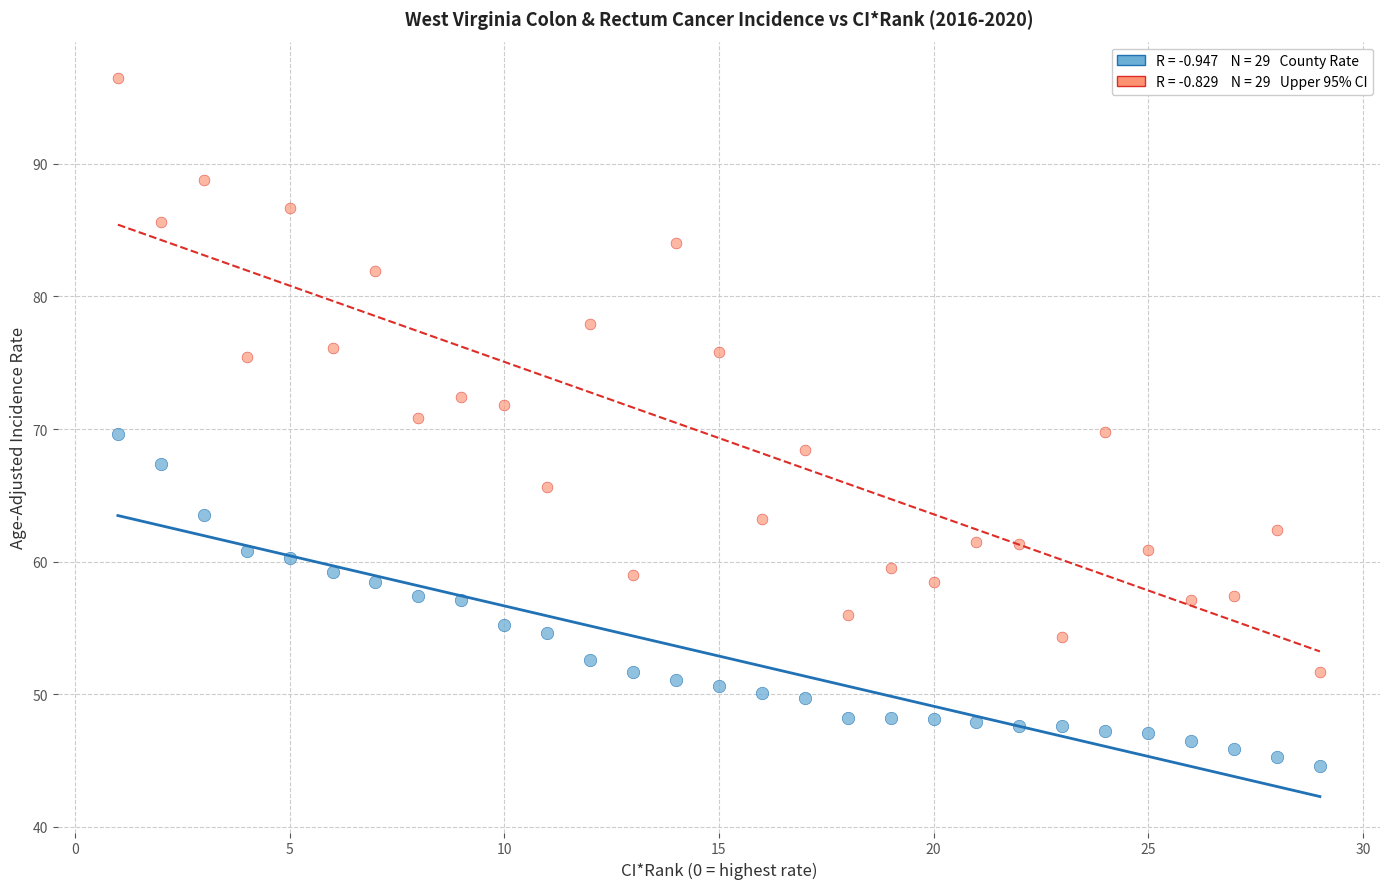

Across all data points, what is the range of Y values (max minus min)?

51.9